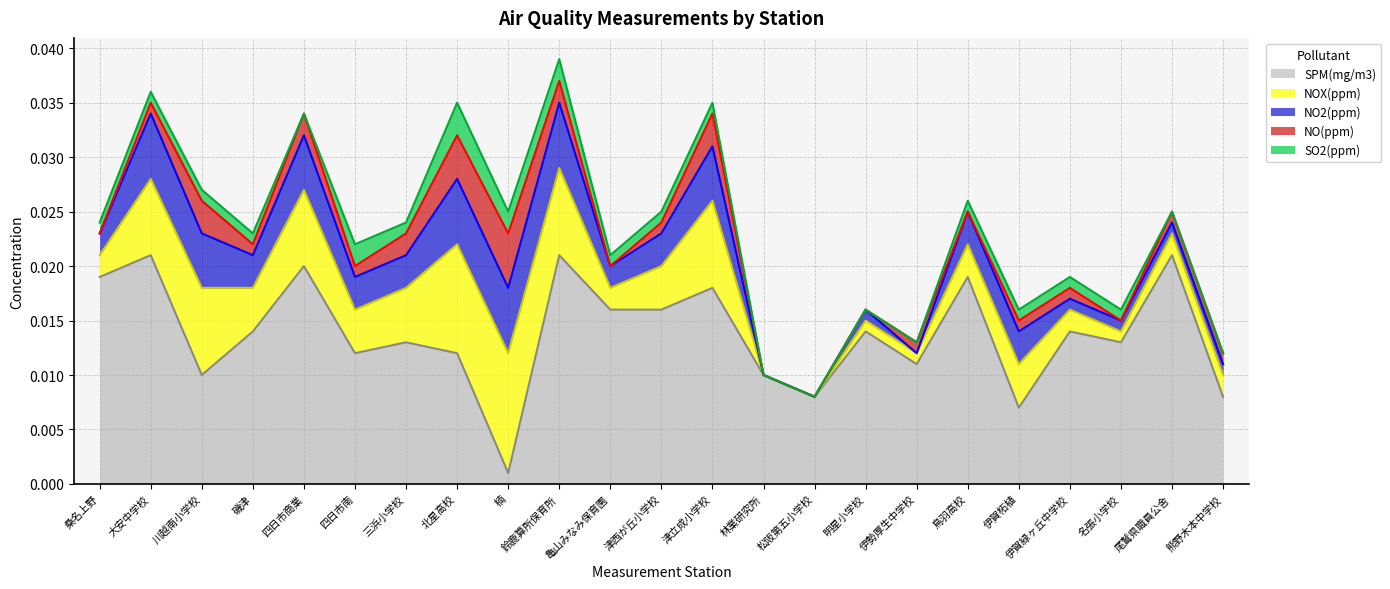

Reading left to right, transcribe all the data shown in this chart.

SPM(mg/m3): 0.0	0.0	0.0	0.0	0.0	0.0	0.0	0.0	0.0	0.0	0.0	0.0	0.0	0.0	0.0	0.0	0.0	0.0	0.0	0.0	0.0	0.0	0.0
NOX(ppm): 0.0	0.0	0.0	0.0	0.0	0.0	0.0	0.0	0.0	0.0	0.0	0.0	0.0	0.0	0.0	0.0	0.0	0.0	0.0	0.0	0.0	0.0	0.0
NO2(ppm): 0.0	0.0	0.0	0.0	0.0	0.0	0.0	0.0	0.0	0.0	0.0	0.0	0.0	0.0	0.0	0.0	0.0	0.0	0.0	0.0	0.0	0.0	0.0
NO(ppm): 0.0	0.0	0.0	0.0	0.0	0.0	0.0	0.0	0.0	0.0	0.0	0.0	0.0	0.0	0.0	0.0	0.0	0.0	0.0	0.0	0.0	0.0	0.0
SO2(ppm): 0.0	0.0	0.0	0.0	0.0	0.0	0.0	0.0	0.0	0.0	0.0	0.0	0.0	0.0	0.0	0.0	0.0	0.0	0.0	0.0	0.0	0.0	0.0